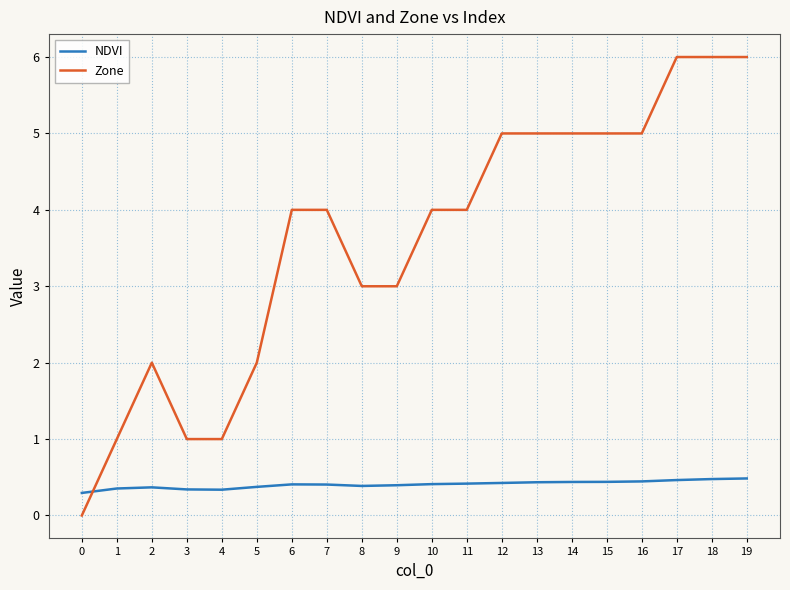

How many positive values does the Zone series have?

19